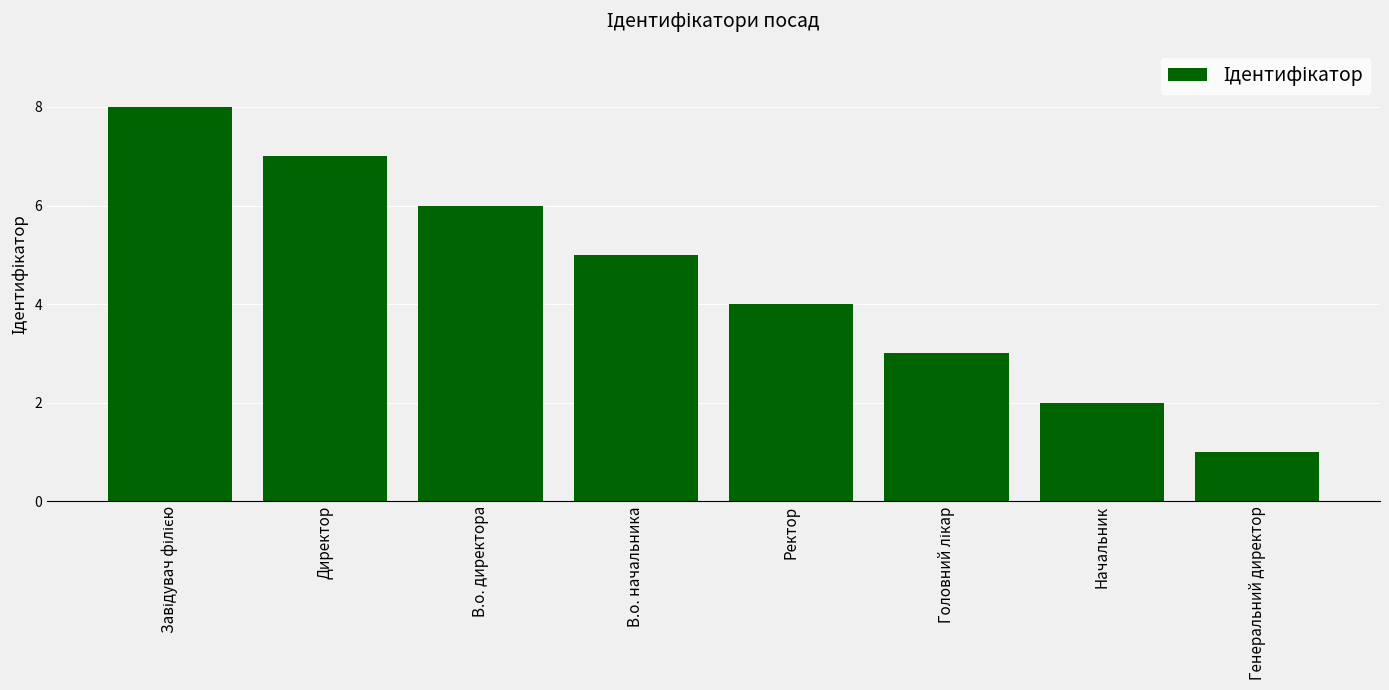

Reading left to right, what are all the values shown in this chart?

8	7	6	5	4	3	2	1